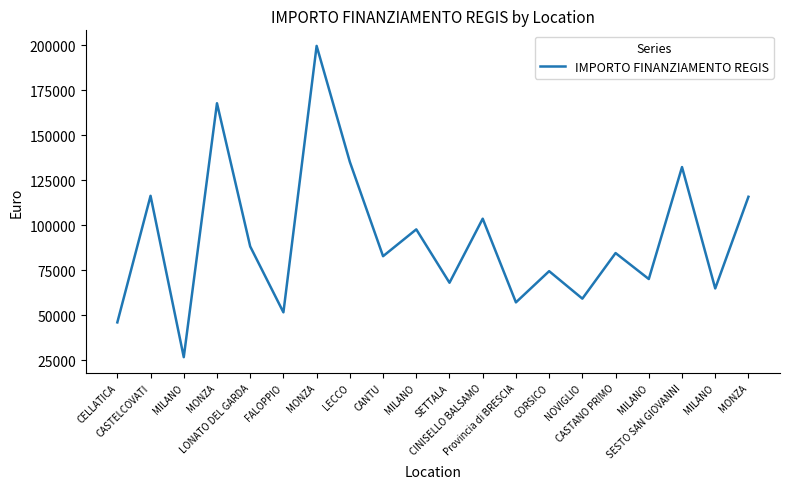

Is this an area chart (filled region under the line)?

No